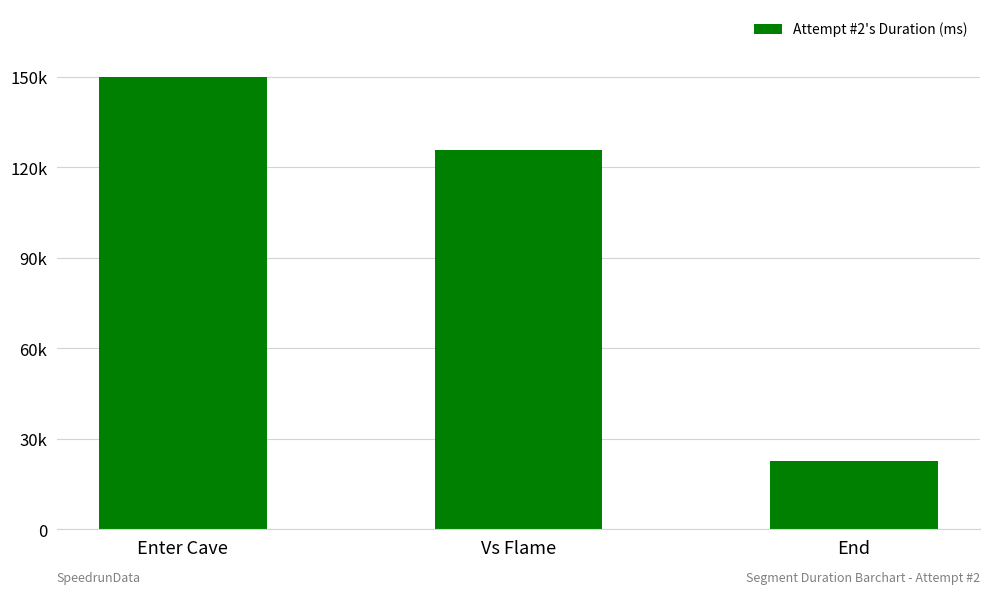

Are the bars horizontal?

No